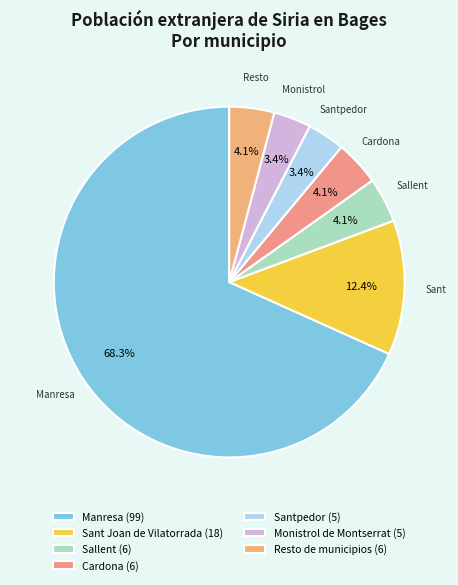

Count the number of slices in the pie.

7